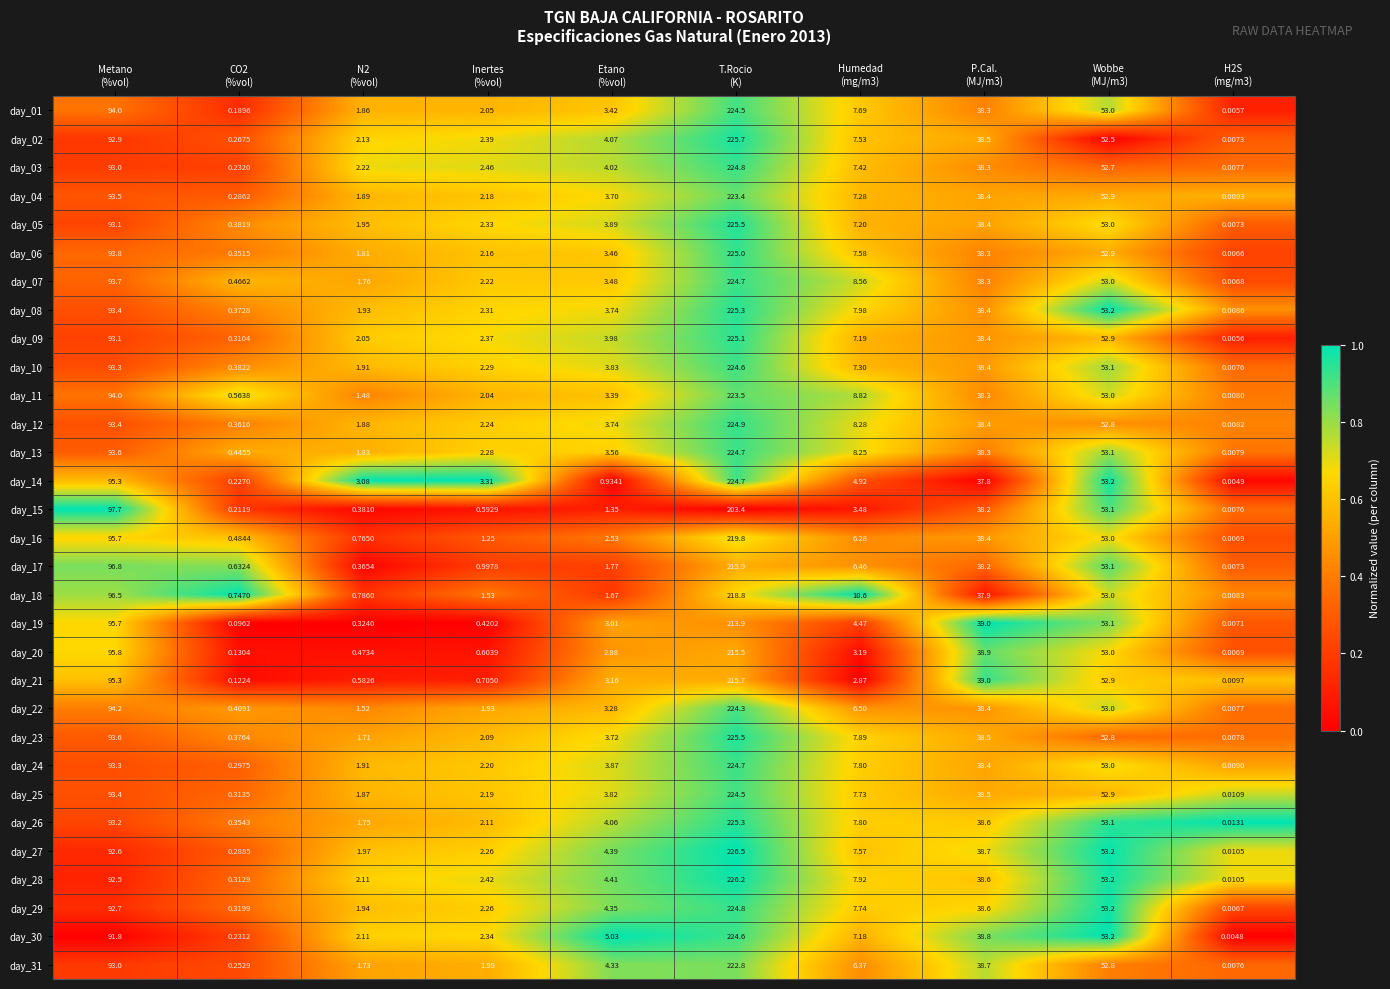

How many data points in day_09 are above 7?

5